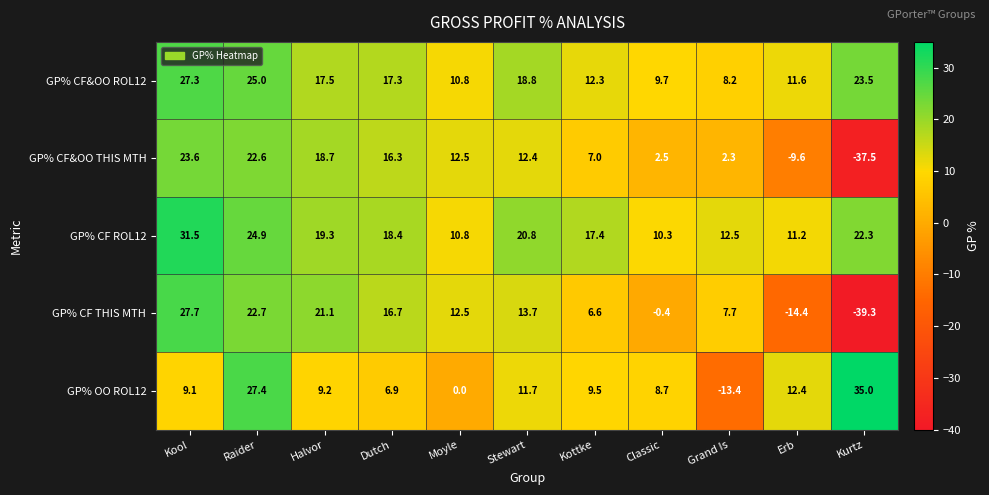

Rank the series at Halvor from highest to lowest value.

GP% CF THIS MTH, GP% CF ROL12, GP% CF&OO THIS MTH, GP% CF&OO ROL12, GP% OO ROL12